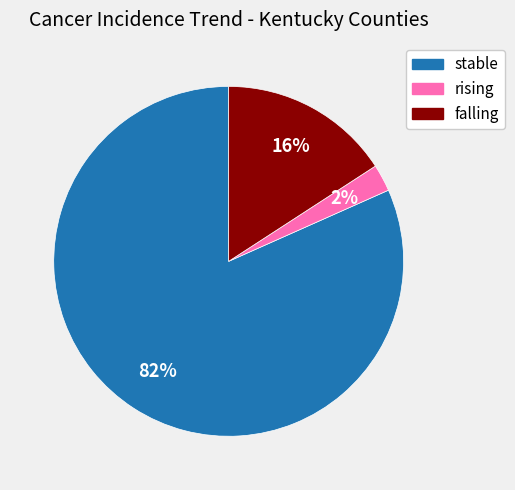

True or false: falling accounts for 10% of the total.

False